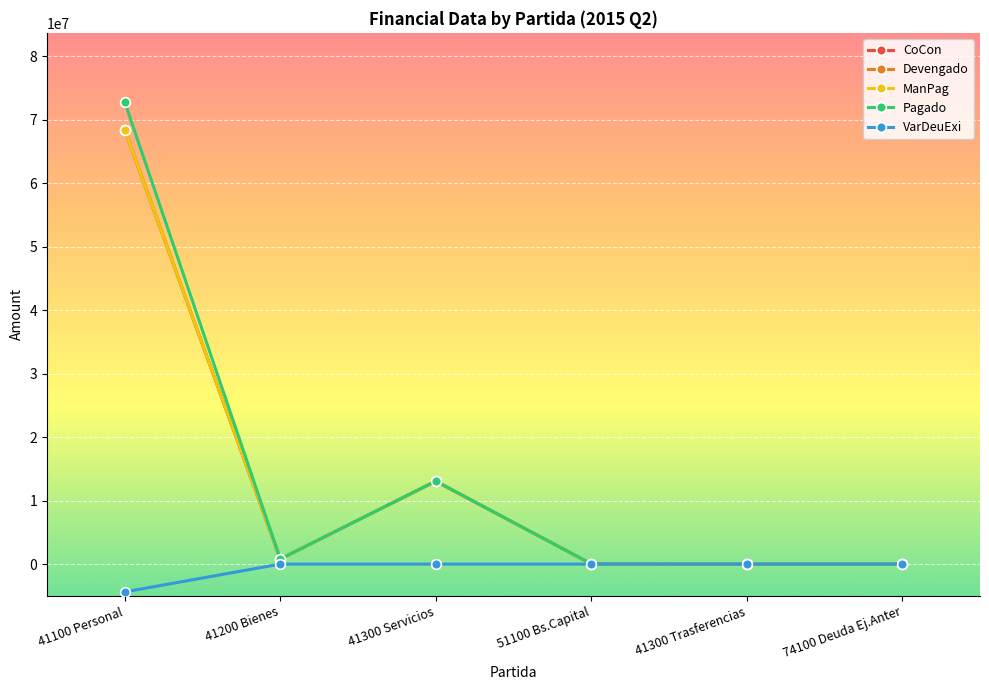

What is the difference between the highest and lowest values at 41100 Personal?

77173907.7